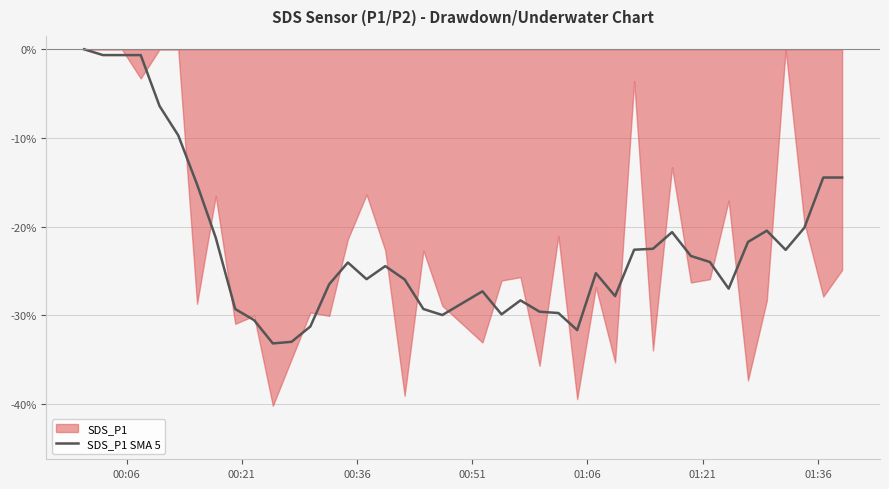

Which label corresponds to the largest value in the chart?

00:06